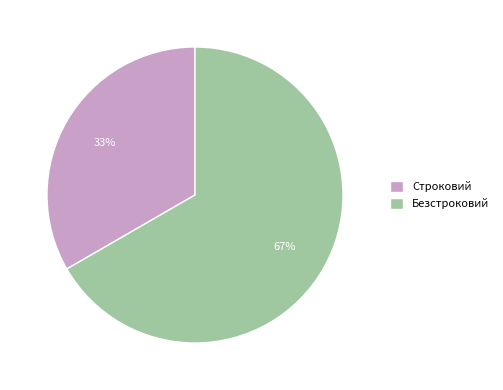

Which category has the smallest portion of the pie?

Строковий